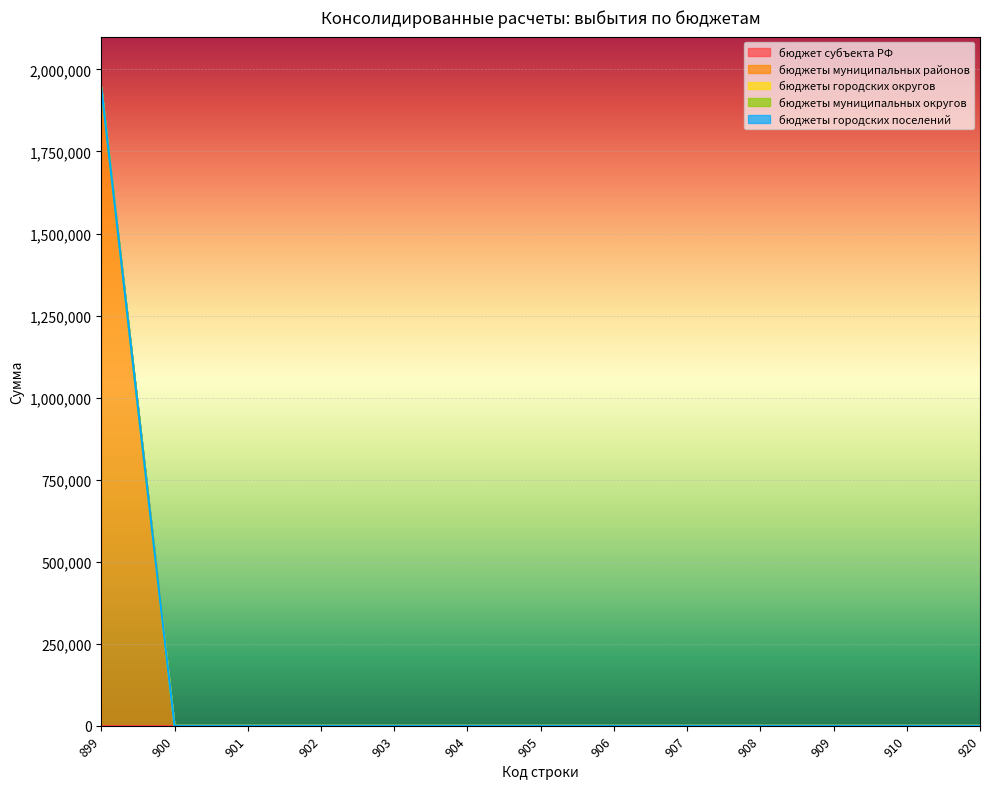

What is the difference between the highest and lowest values at 899?

1944700